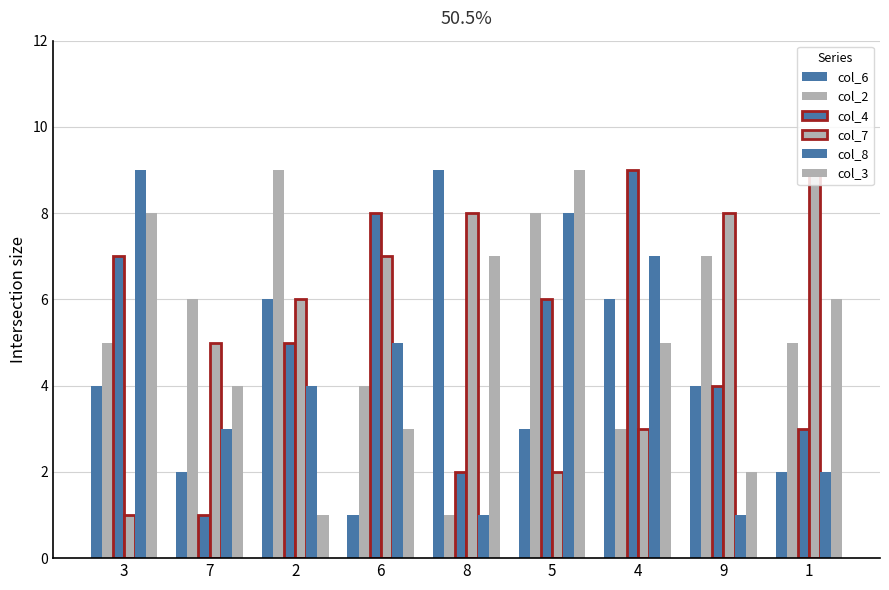

How many values in the col_7 series are below 6?

4